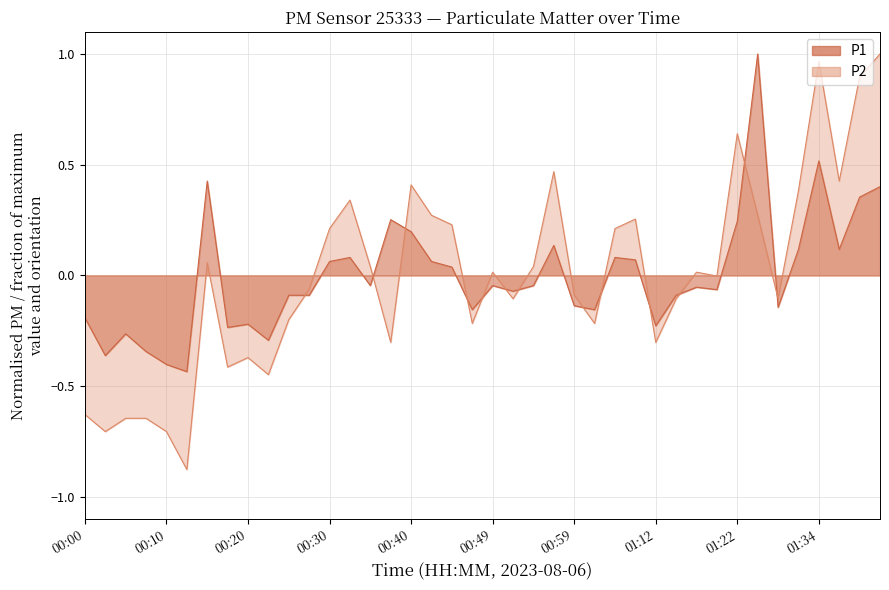

What position from the left is 01:02?

26